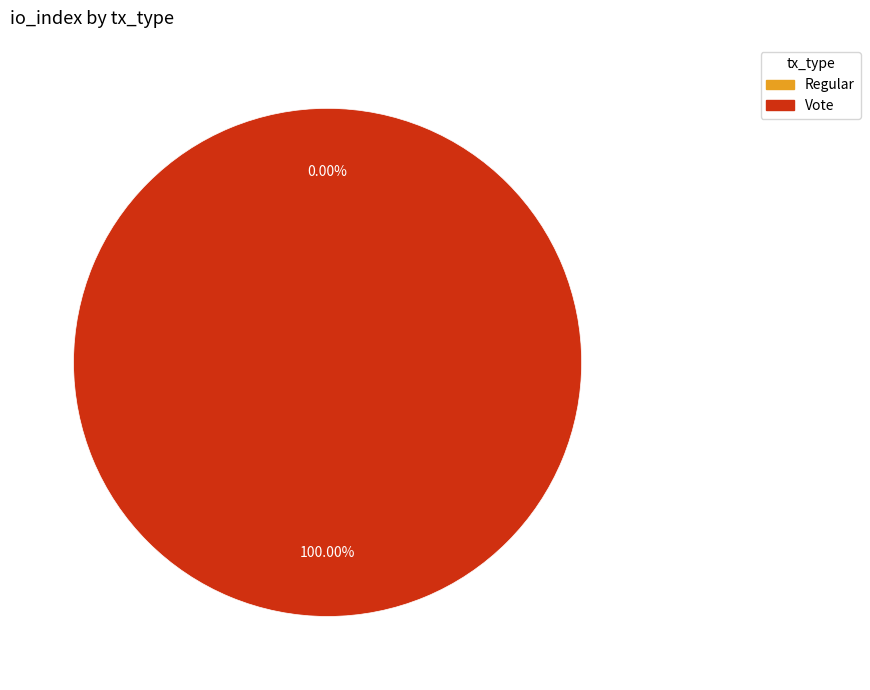

Which has a higher value, Regular or Vote?

Vote